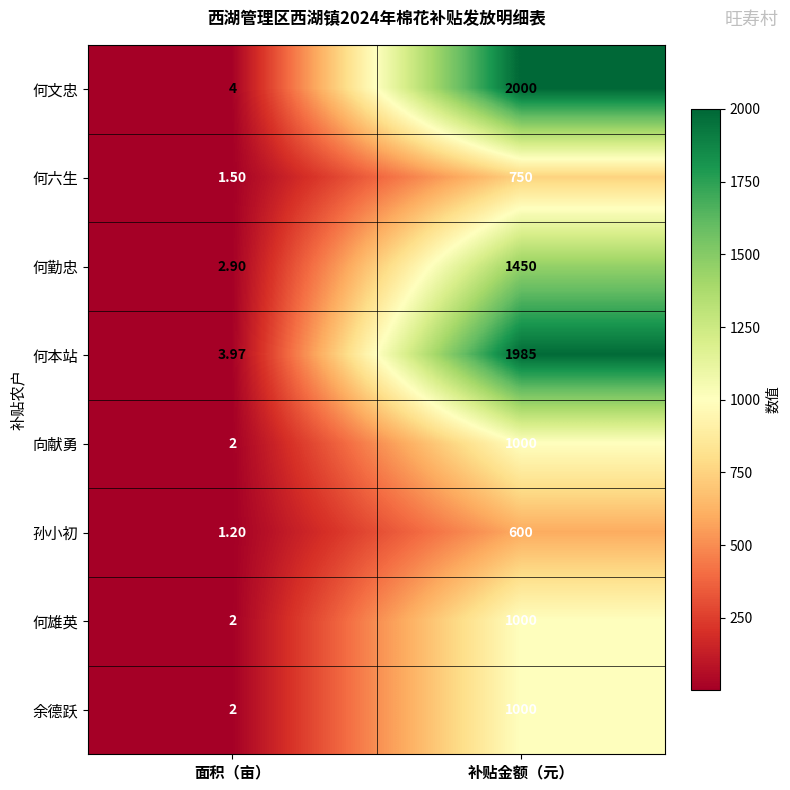

Count the number of data series in this chart.

8